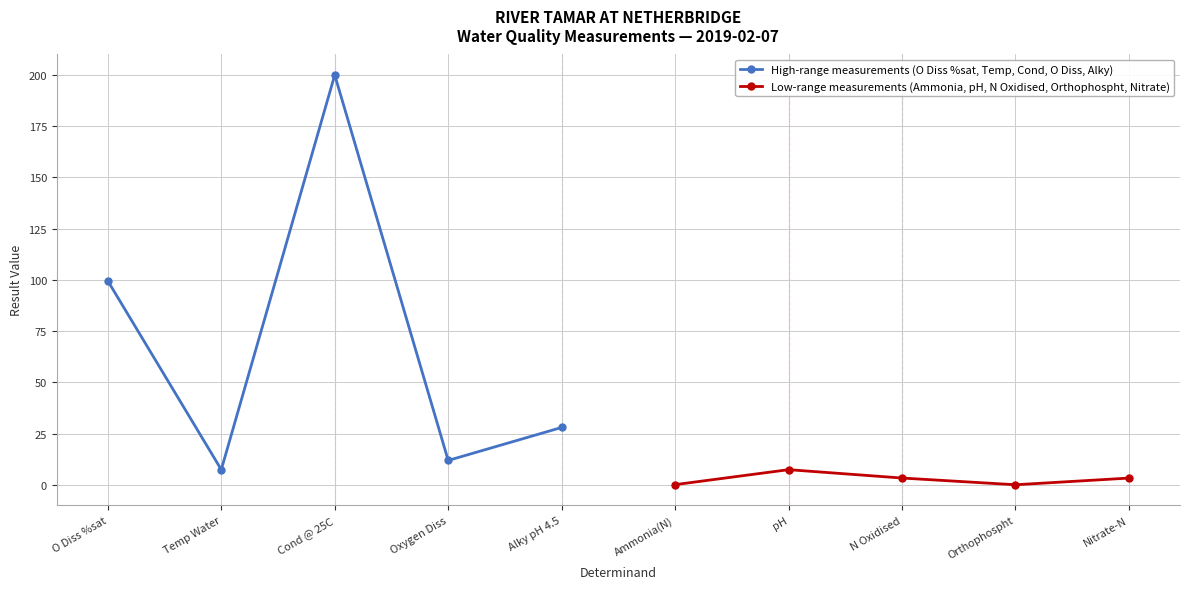

At which category does High-range measurements (O Diss %sat, Temp, Cond, O Diss, Alky) reach its first local valley?

Temp Water